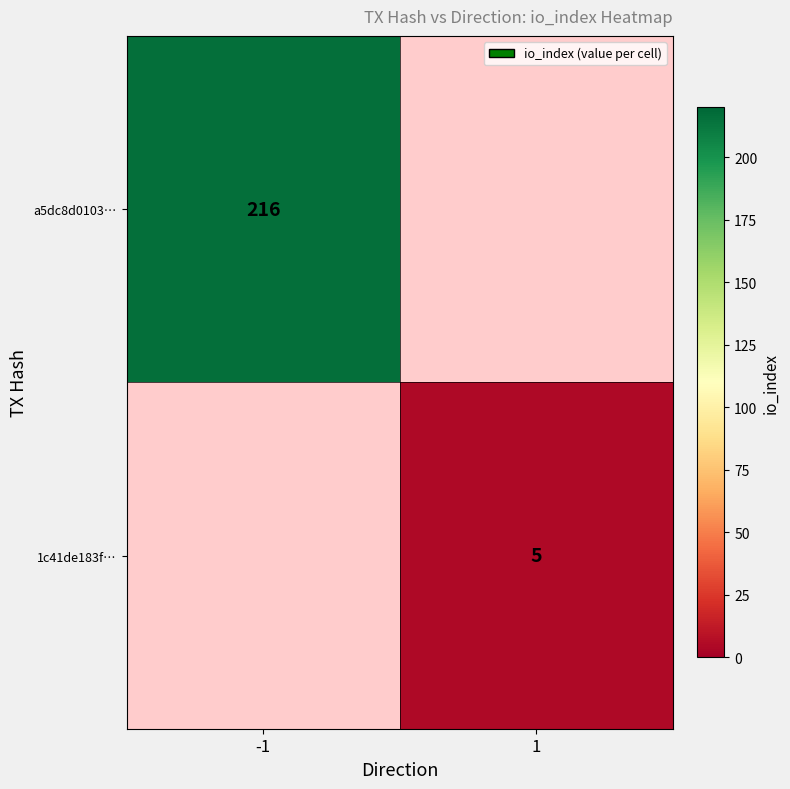

Is the value of a5dc8d0103… at -1 greater than the value of 1c41de183f… at 1?

Yes